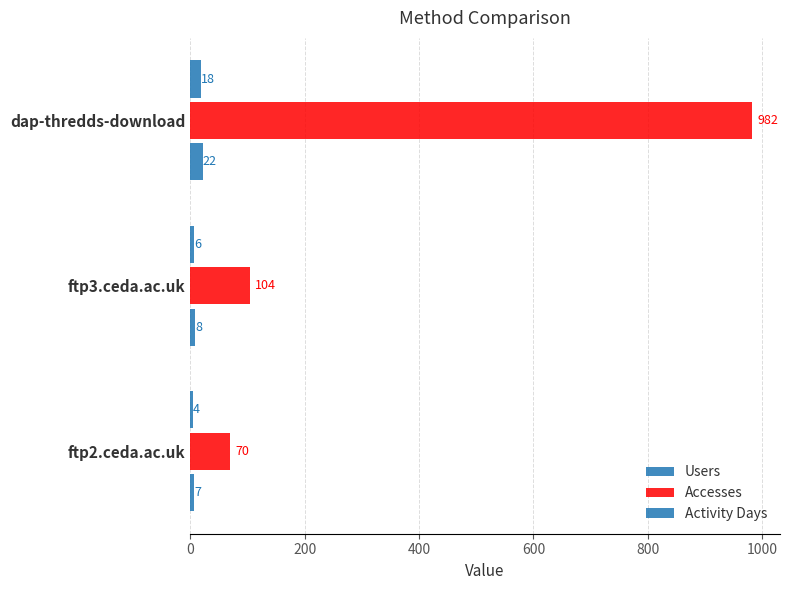

Which series has the widest spread of values?

Accesses